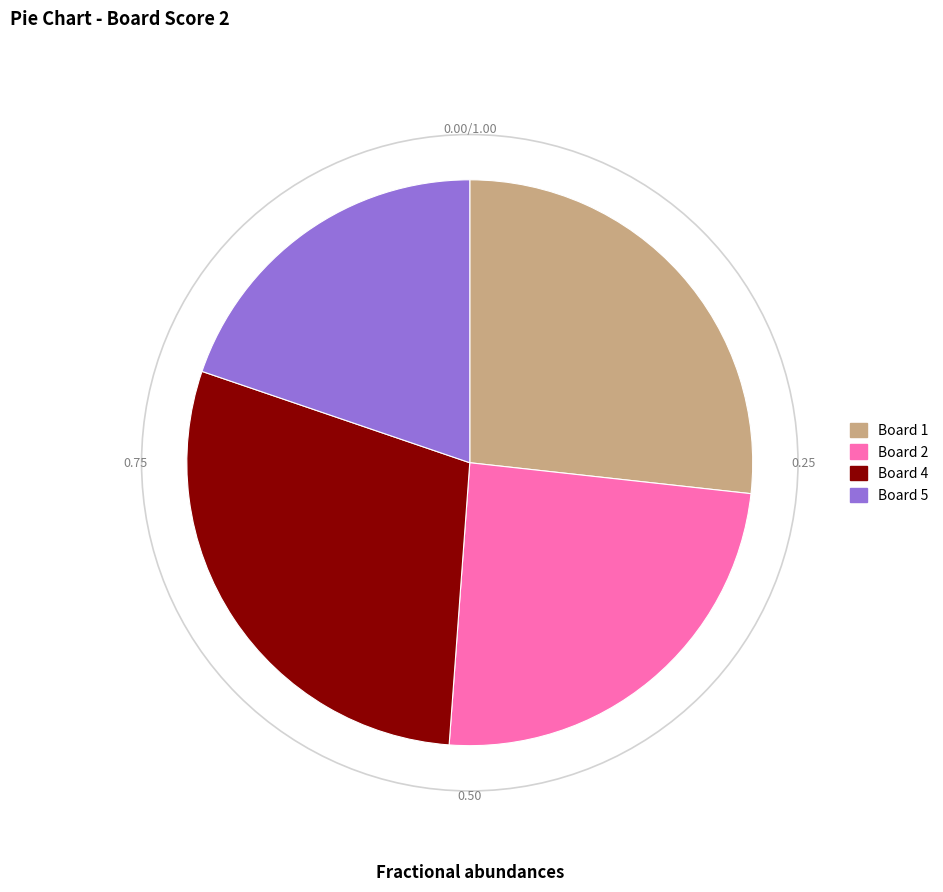

How many slices are in this pie chart?

4